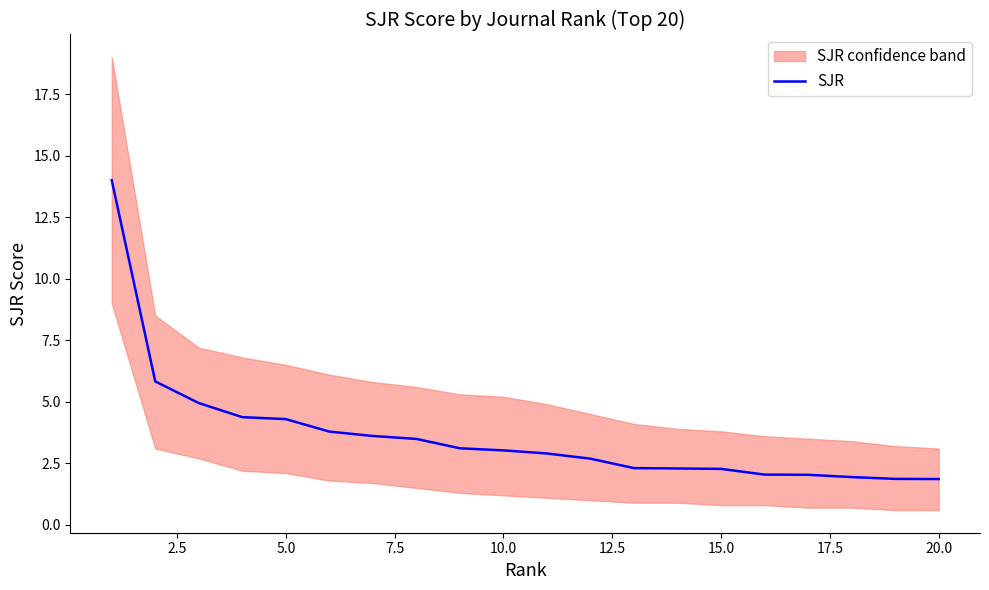

What is the sum of the values at 2.5 and 22.5?

8.9